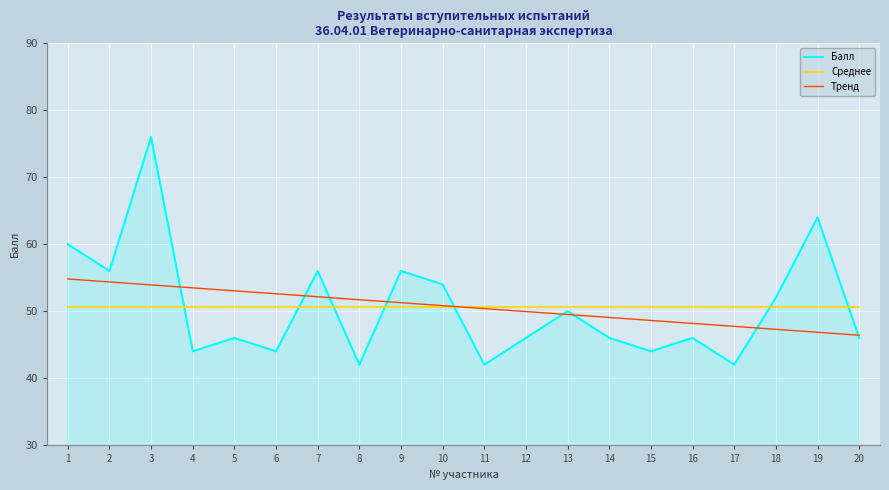

At which category is the sum across all series the highest?

3